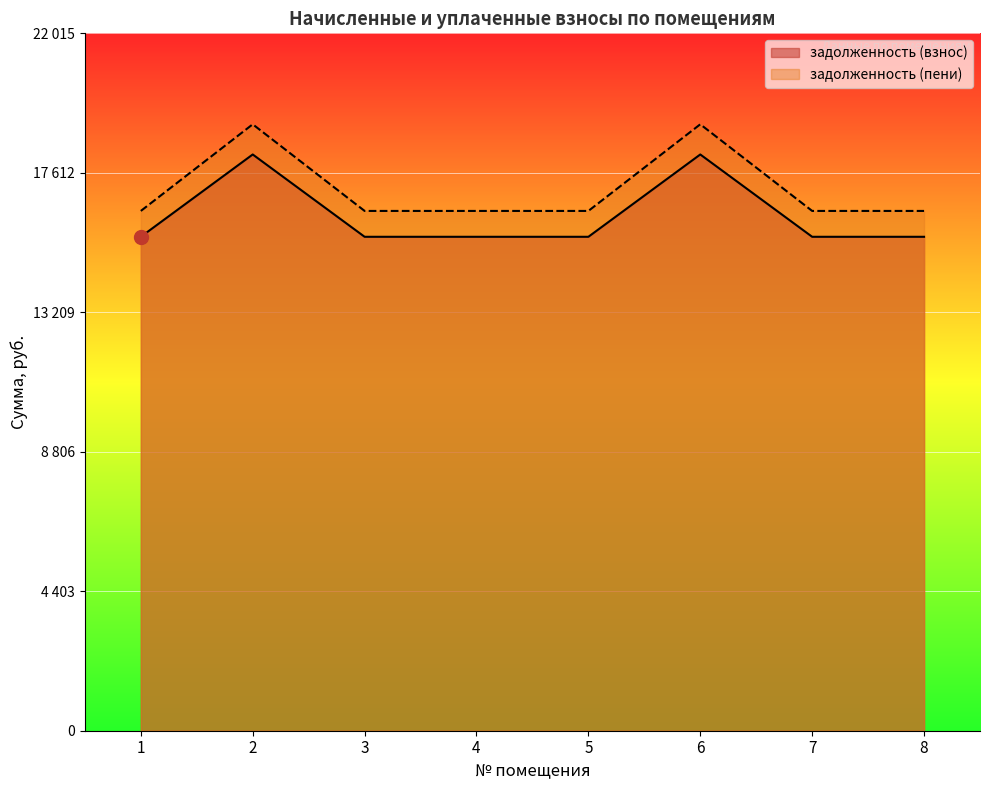

What is the difference between the second highest and minimum values in the задолженность (пени) series?

2734.8